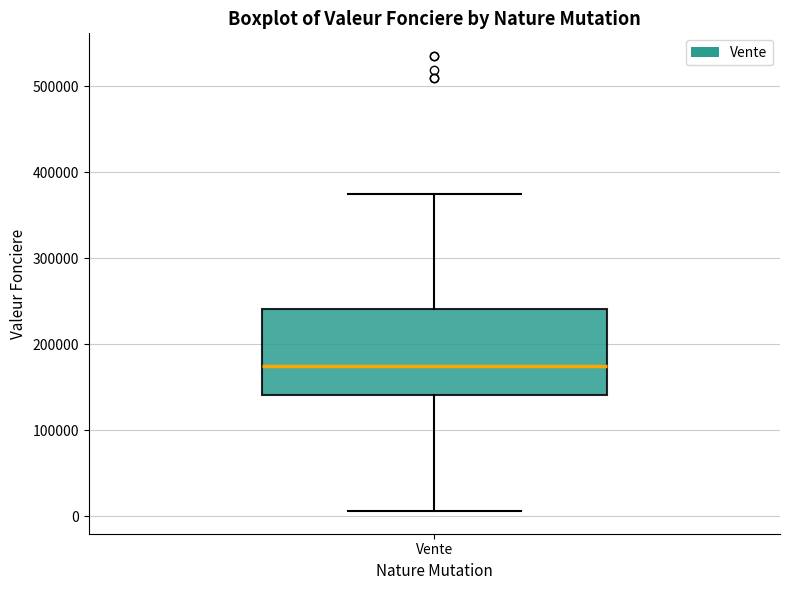

Where is the lower edge of the box for Vente on the y-axis? The values are not printed on the chart, so give them approximately, as read against the axis.

140000